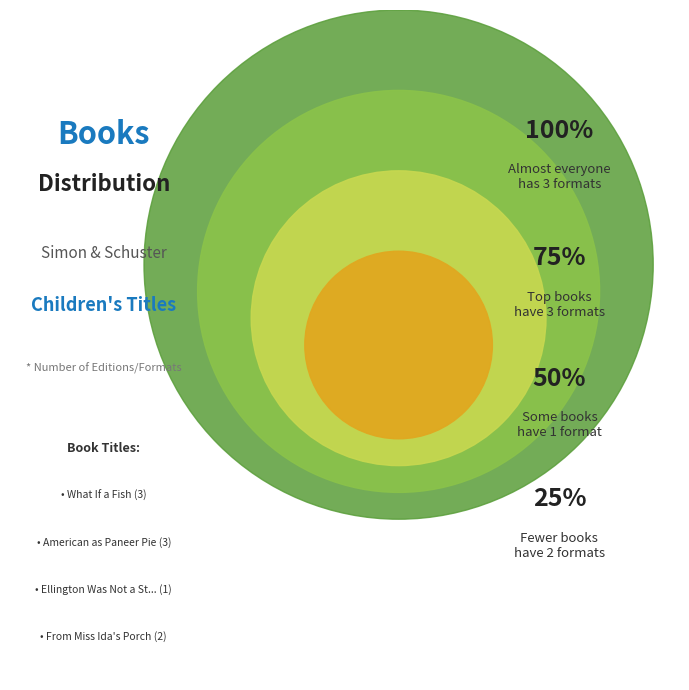

Does From Miss Ida's Porch account for over 50% of the chart?

No